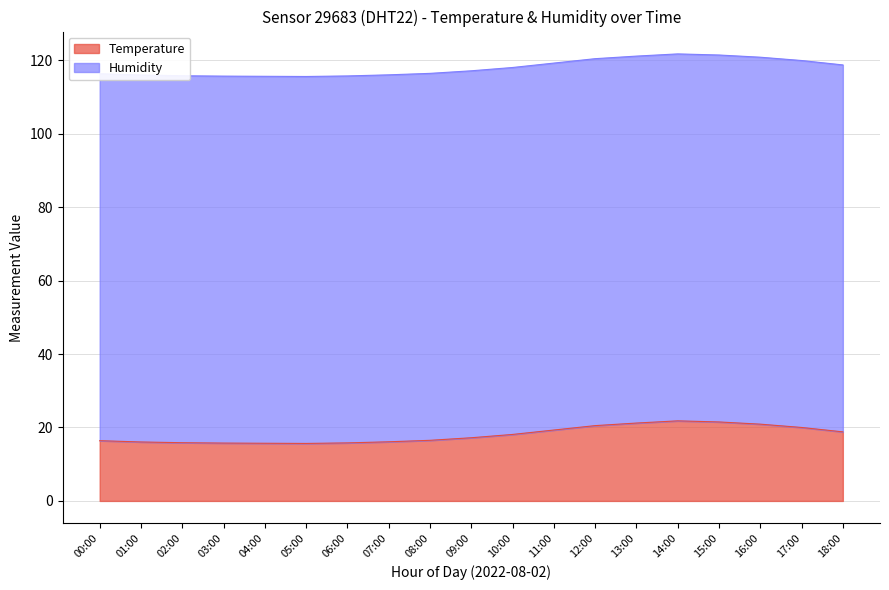

What is the value of the 2nd point from the left?

16.1